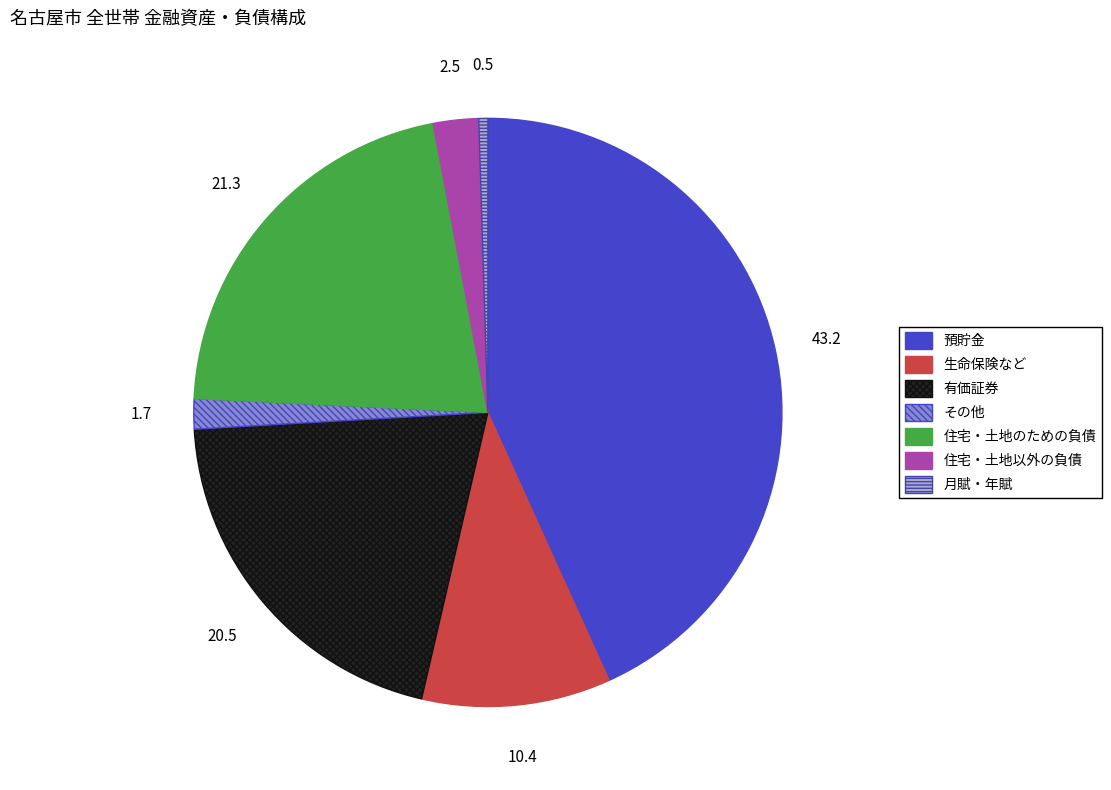

Does 預貯金 account for over 50% of the chart?

No